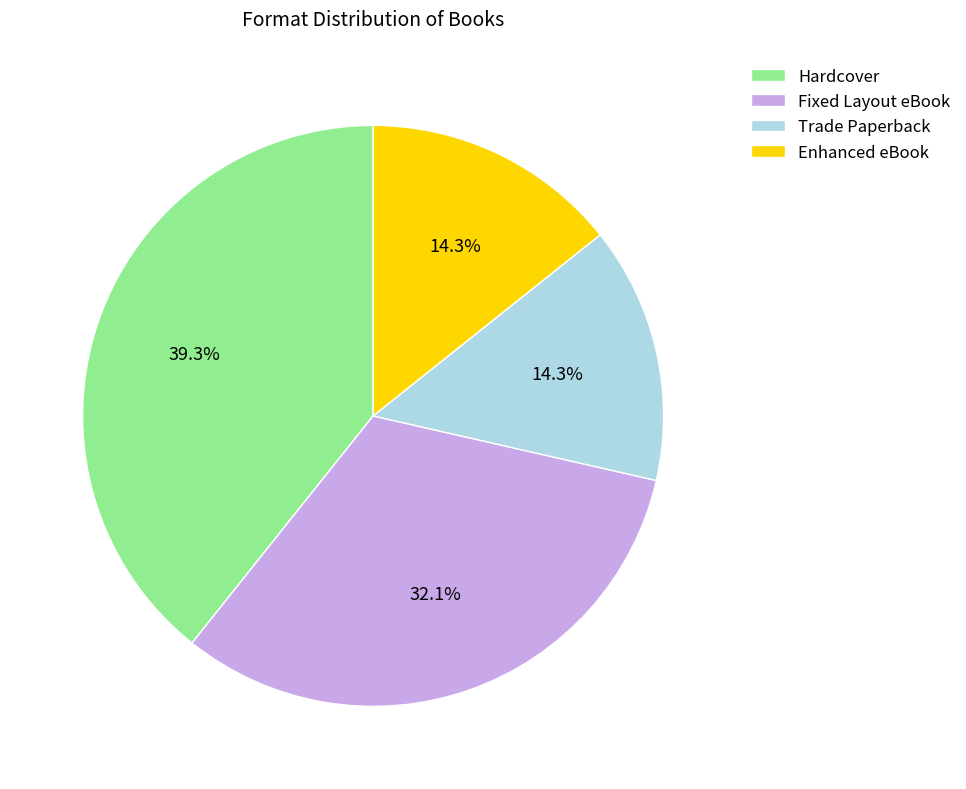

Which slice is the largest?

Hardcover